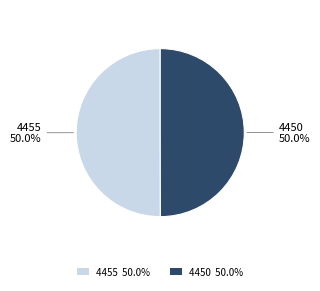

Approximately how many times larger is the value at 4450 compared to 4455?

1.0